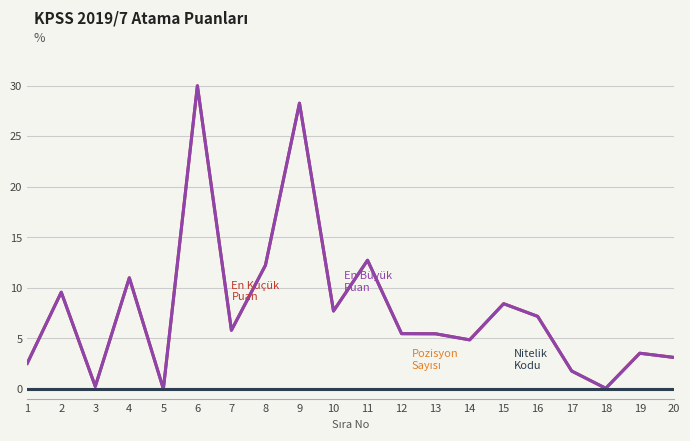

Does the chart display data point markers on the line(s)?

No